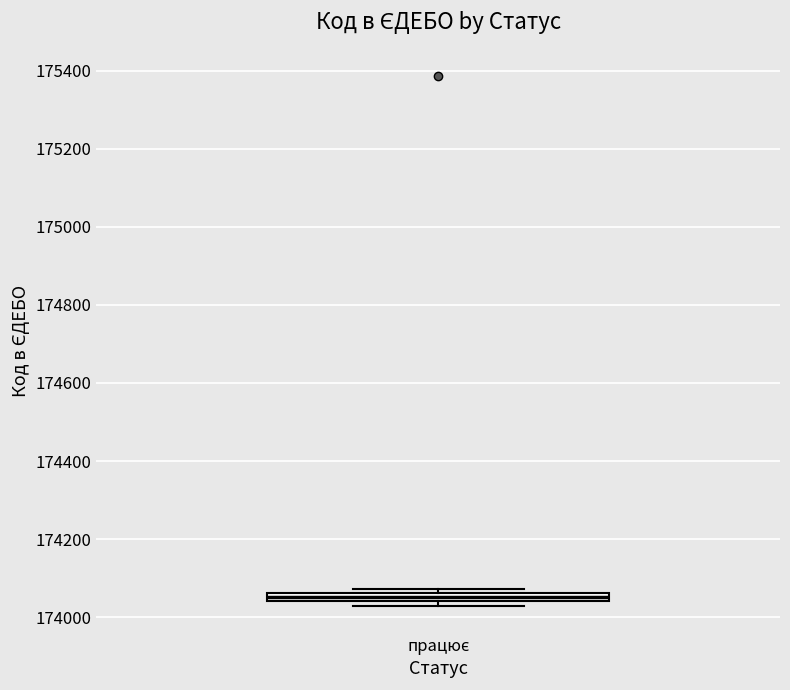

Where is the lower edge of the box for працює on the y-axis? The values are not printed on the chart, so give them approximately, as read against the axis.

174040